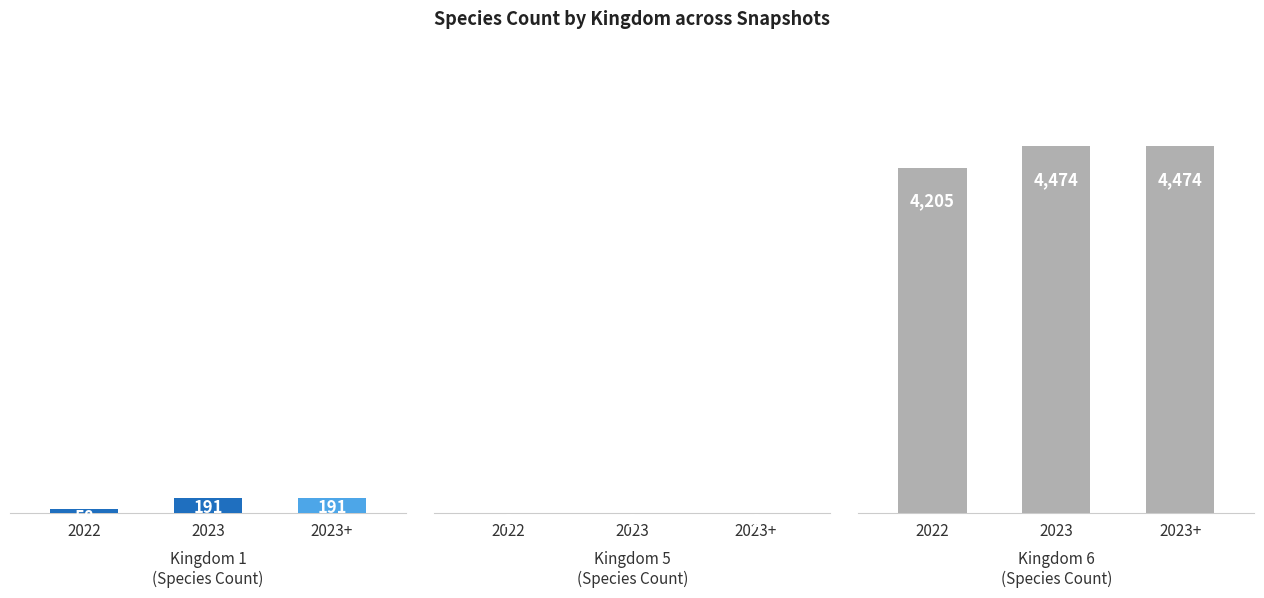

At which label does Kingdom 6 reach its peak?

2023